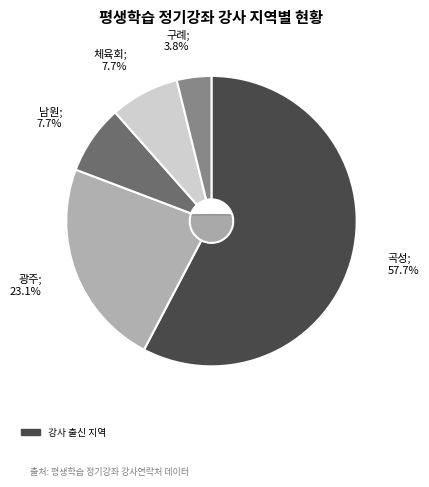

To the nearest percent, what is the difference between the largest and smallest slice percentages?

54%